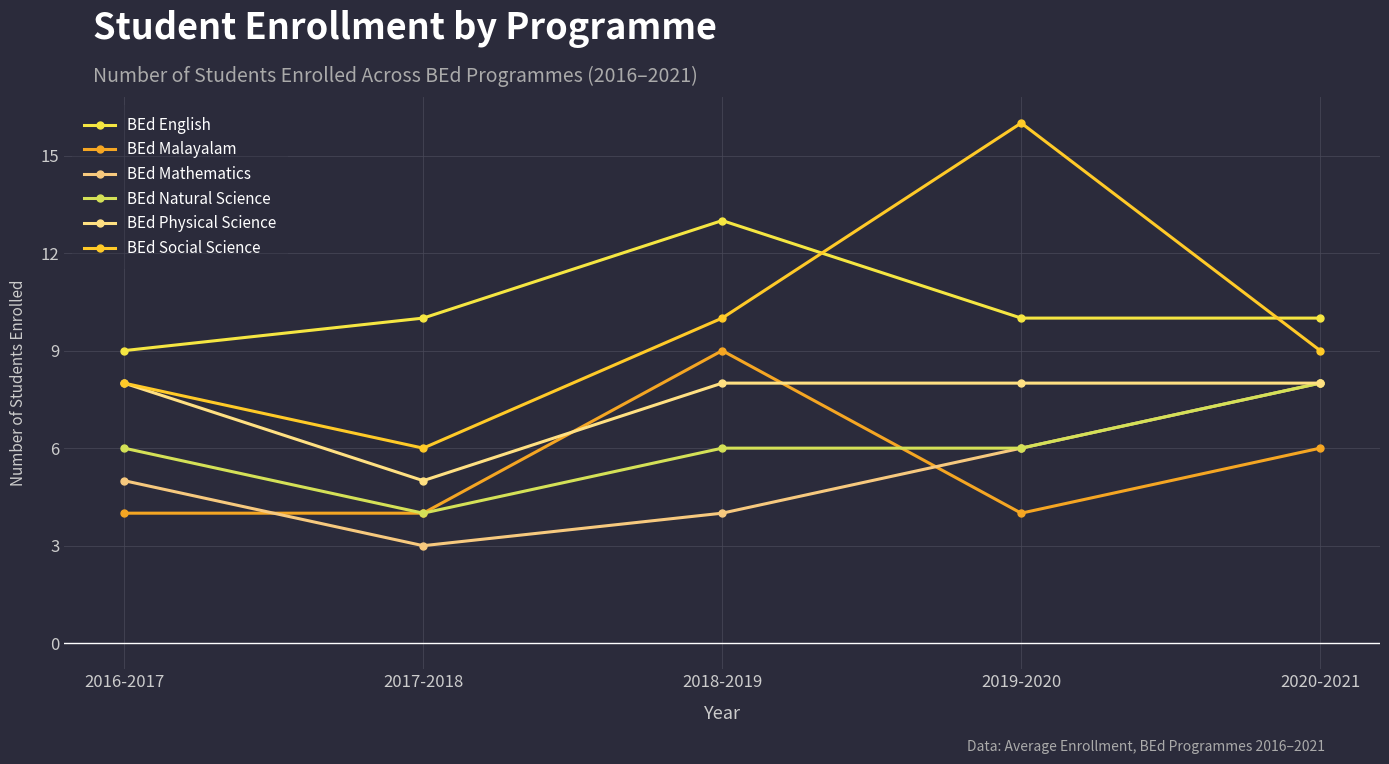

How many lines are shown in the chart?

6